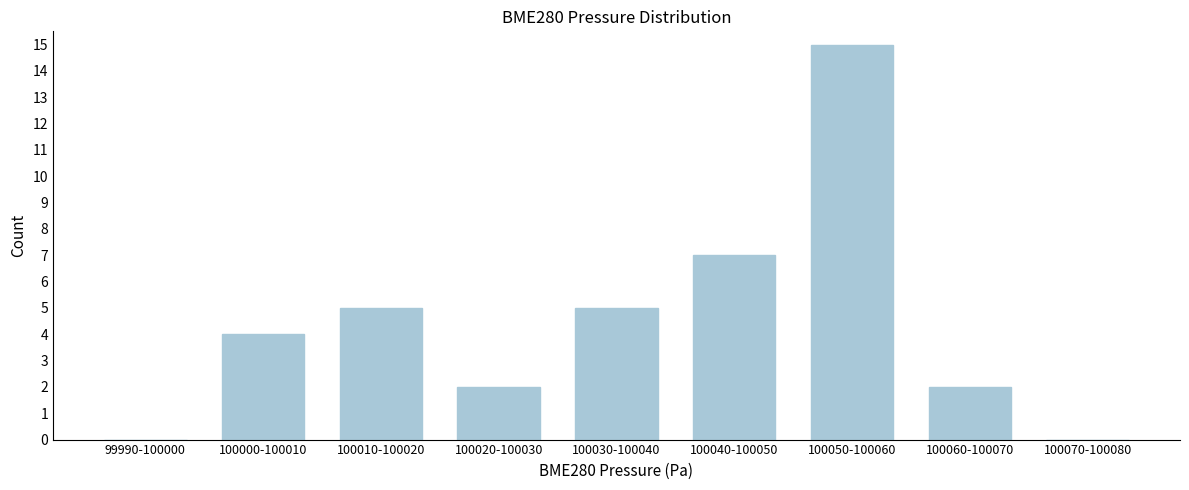

Reading left to right, list all the values displayed in this chart.

99990-100000=0	100000-100010=4	100010-100020=5	100020-100030=2	100030-100040=5	100040-100050=7	100050-100060=15	100060-100070=2	100070-100080=0